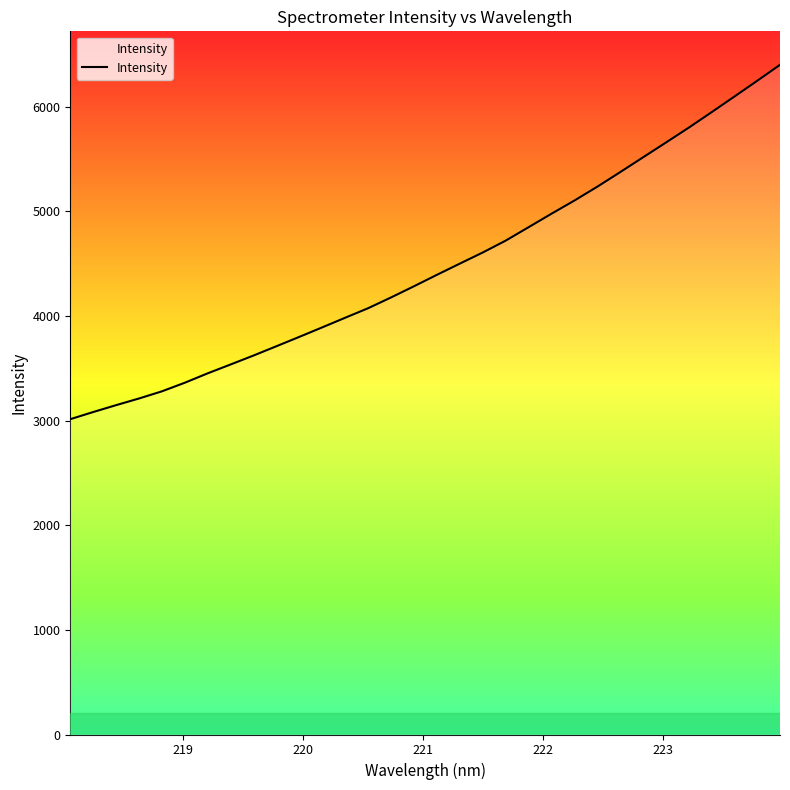

What is the minimum value shown in the chart?

3014.1